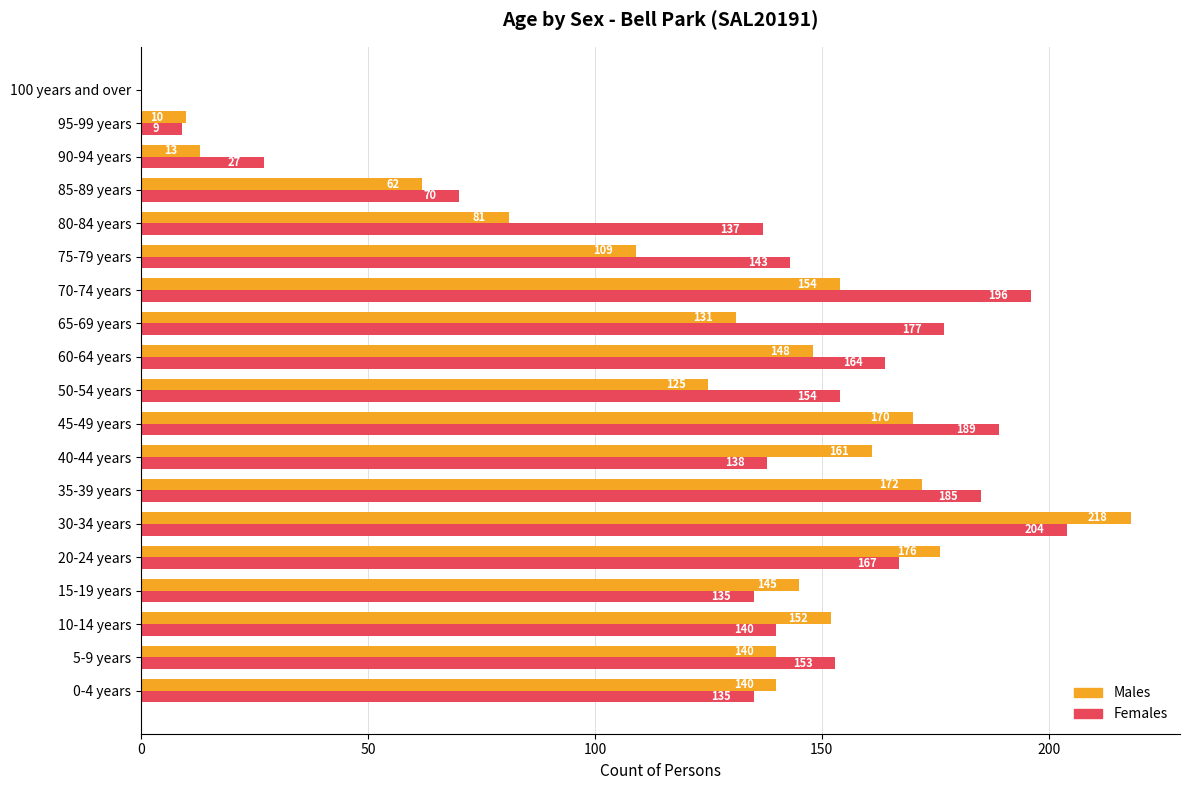

The Males series shows 34 at 85-89 years. True or false?

False